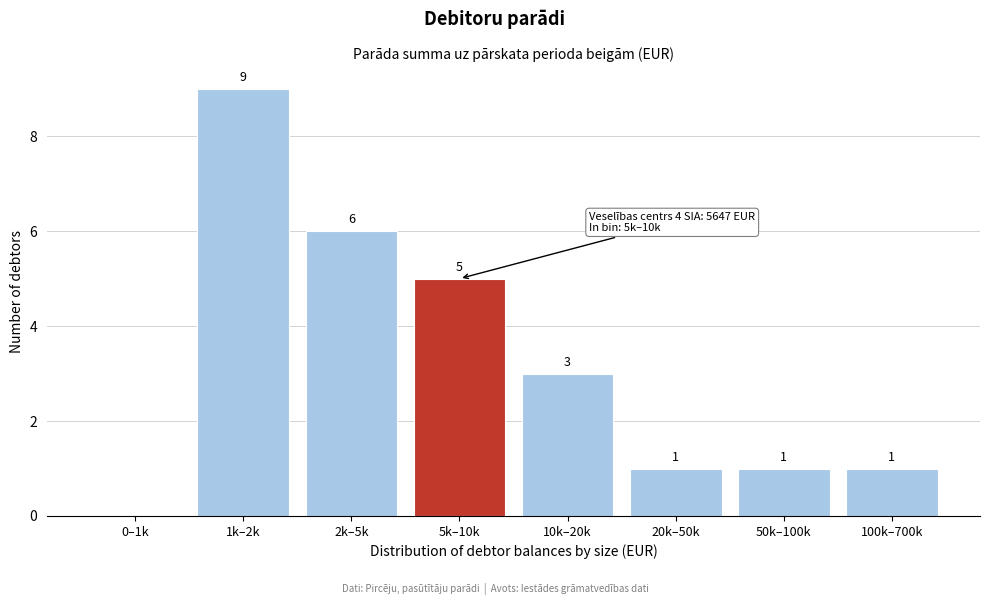

Reading left to right, what are all the values shown in this chart?

0–1k=0	1k–2k=9	2k–5k=6	5k–10k=5	10k–20k=3	20k–50k=1	50k–100k=1	100k–700k=1